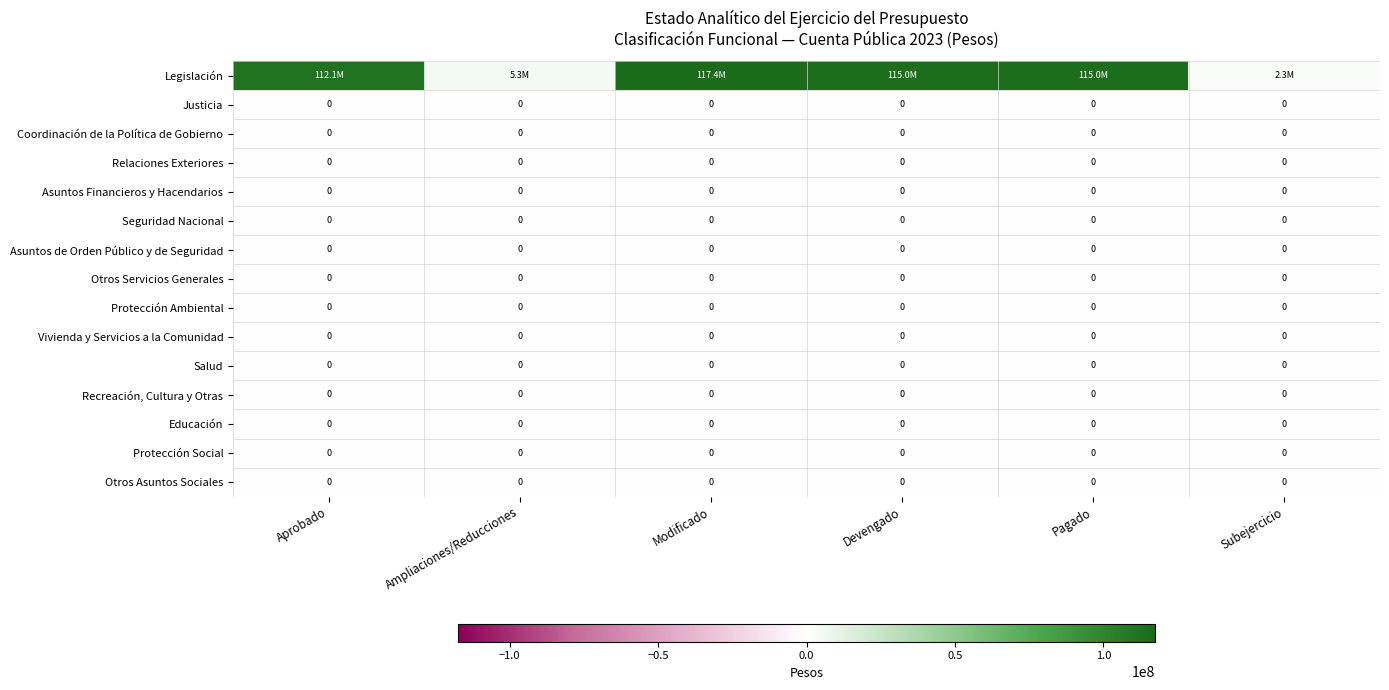

The value of Relaciones Exteriores at Modificado is 0. True or false?

True